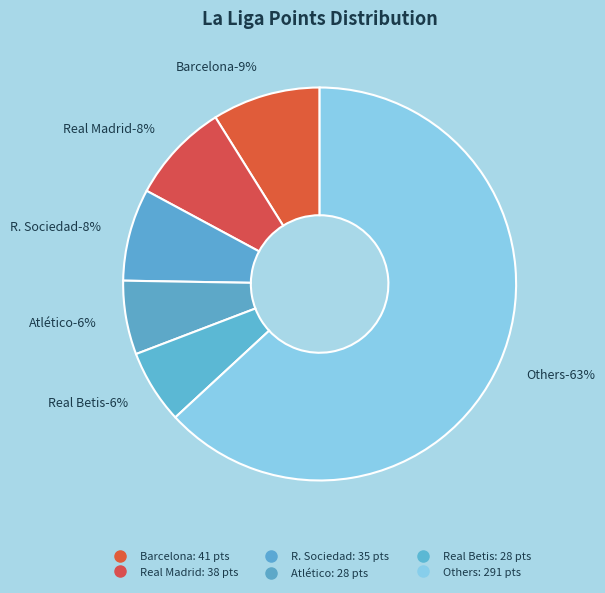

True or false: Rayo Vallecano accounts for 19% of the total.

False